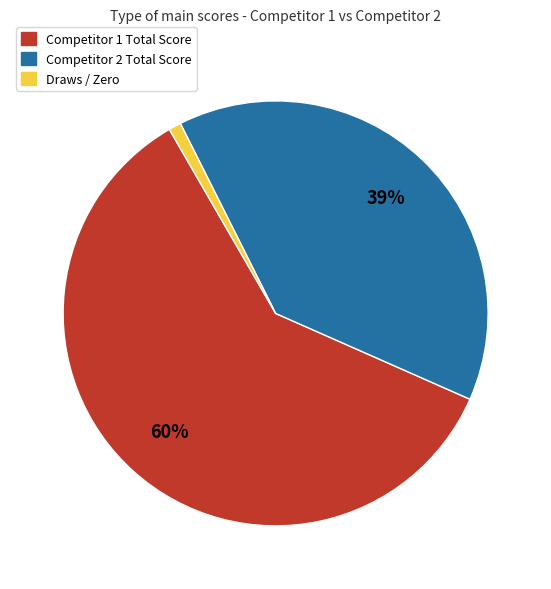

How many slices are in this pie chart?

3